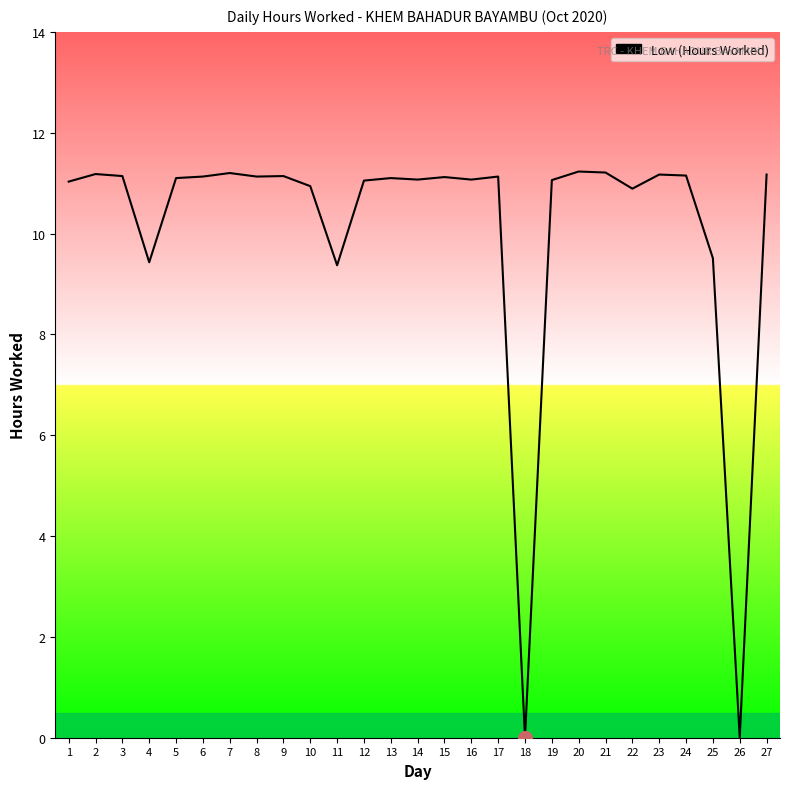

Where is the first local minimum?

4